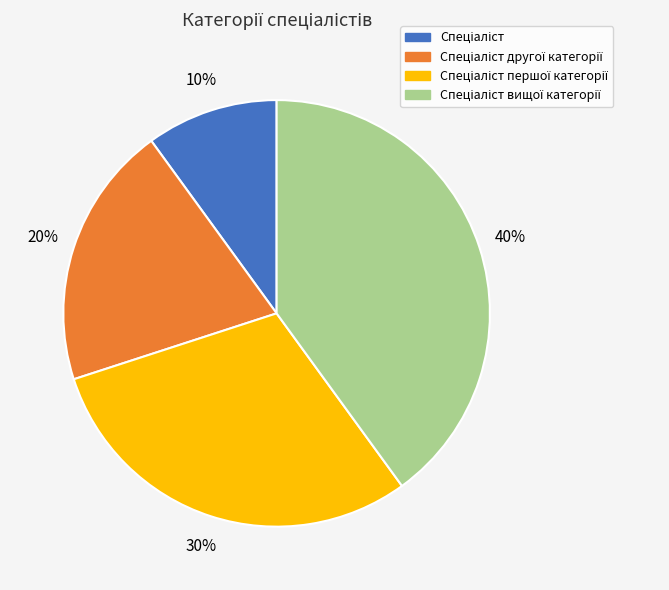

To the nearest percent, what is the difference between the largest and smallest slice percentages?

30%